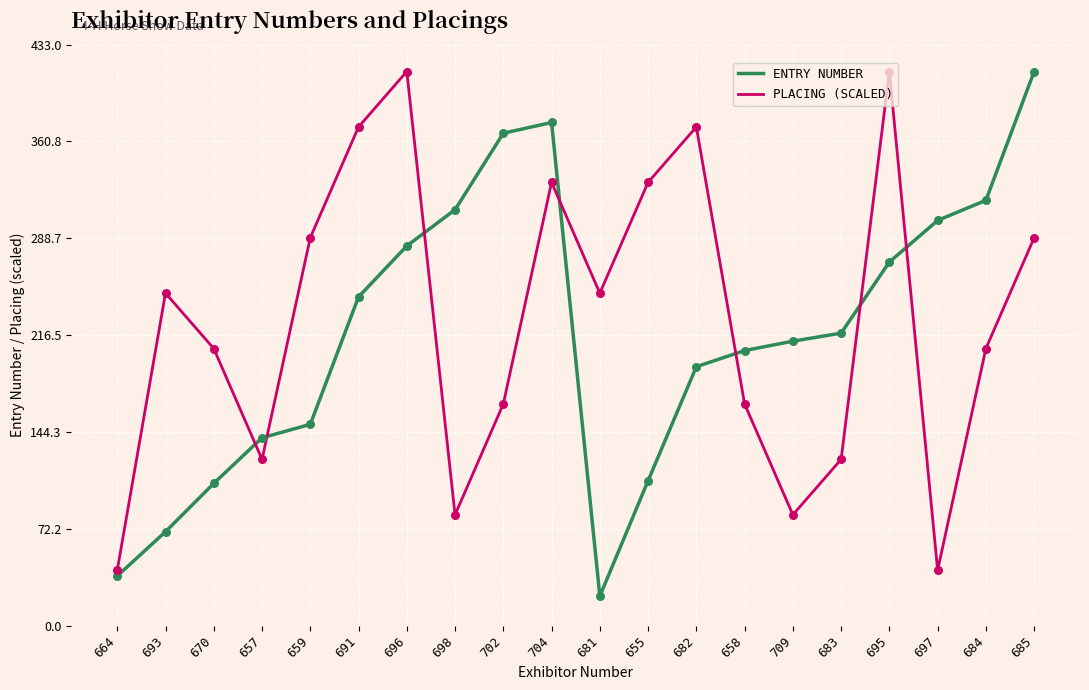

What is the total value across all series at 697?

343.3